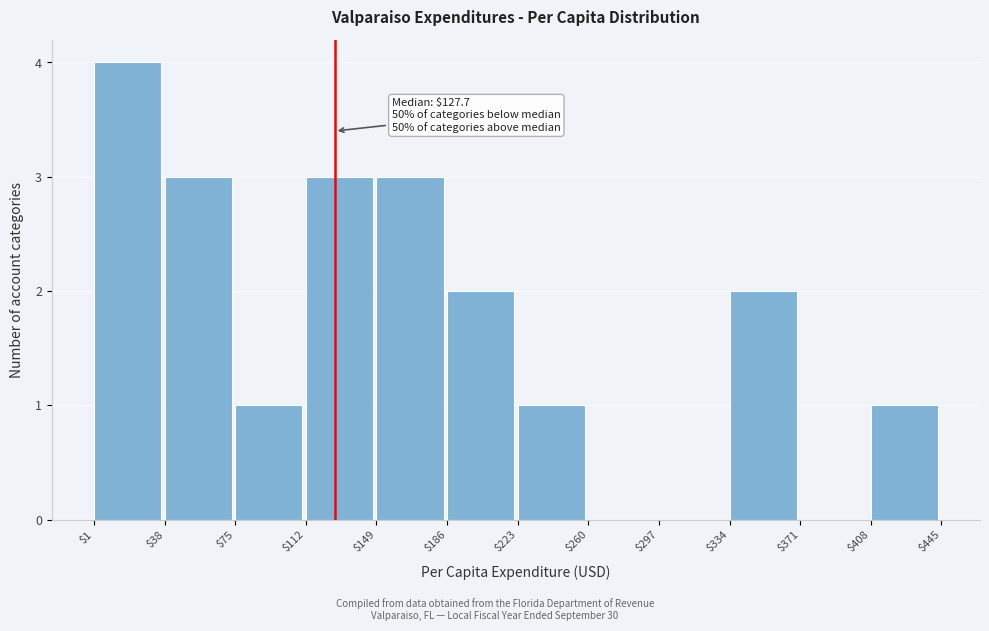

Which range on the x-axis has the tallest bar?

$1 to $38